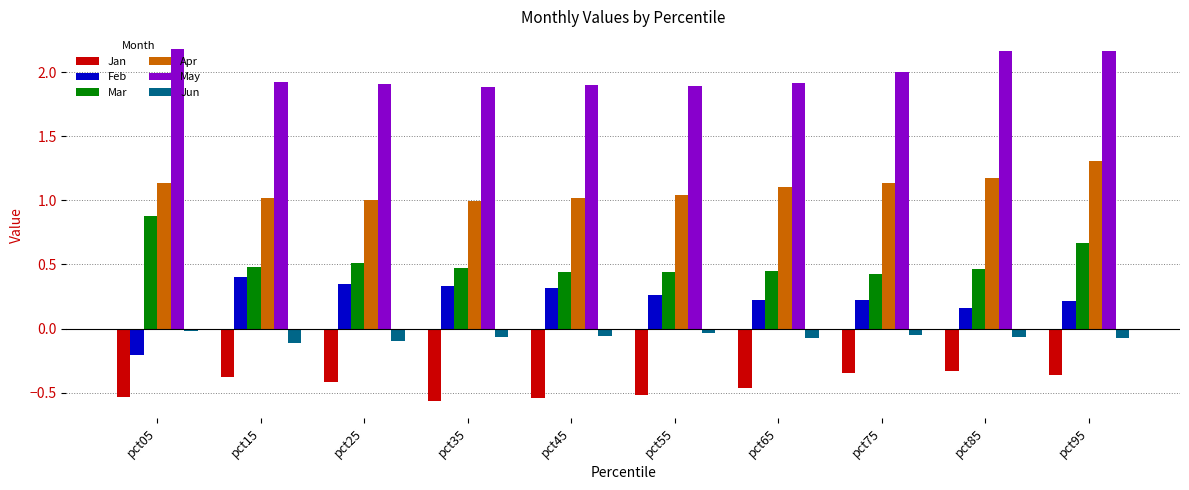

What is the maximum value for Mar?

0.9